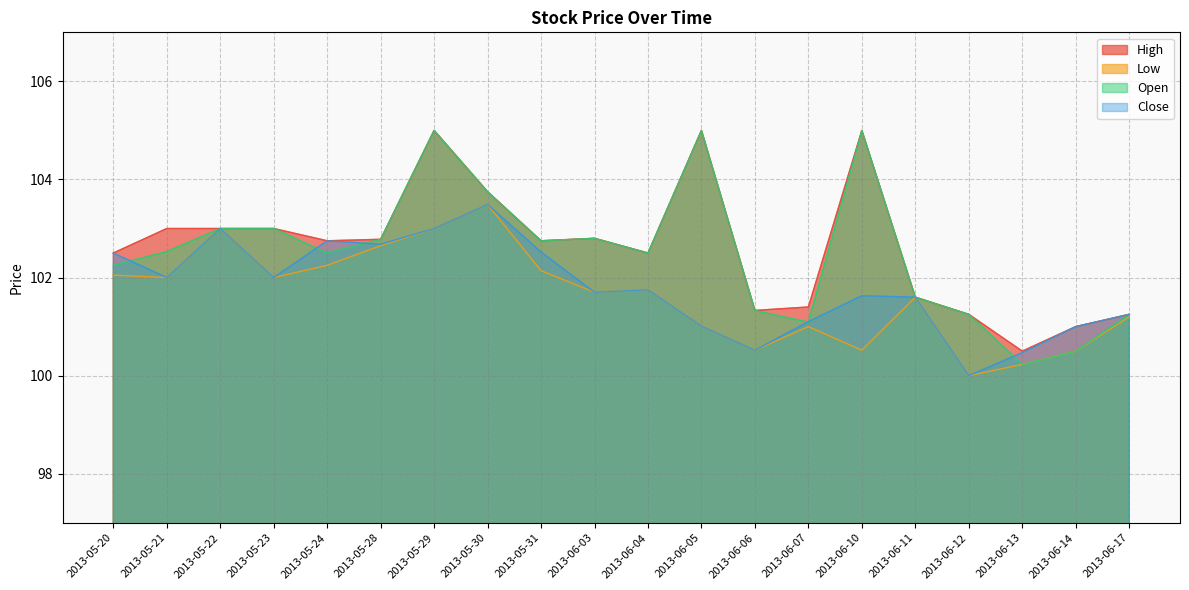

Rank the categories by Low value from lowest to highest.

2013-06-12, 2013-06-13, 2013-06-14, 2013-06-06, 2013-06-10, 2013-06-07, 2013-06-05, 2013-06-17, 2013-06-11, 2013-06-03, 2013-06-04, 2013-05-21, 2013-05-23, 2013-05-20, 2013-05-31, 2013-05-24, 2013-05-28, 2013-05-22, 2013-05-29, 2013-05-30